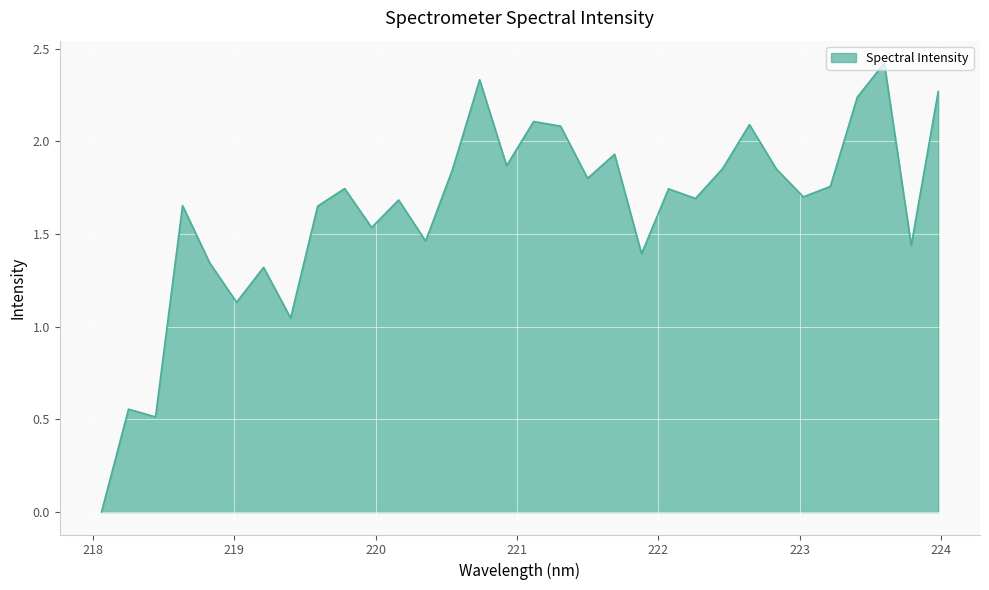

At which category does the data reach its first local valley?

218.442